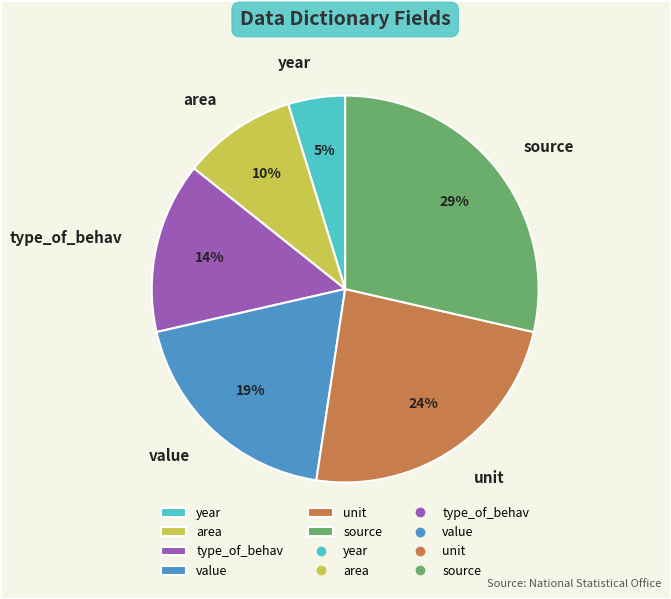

How many slices are in this pie chart?

6